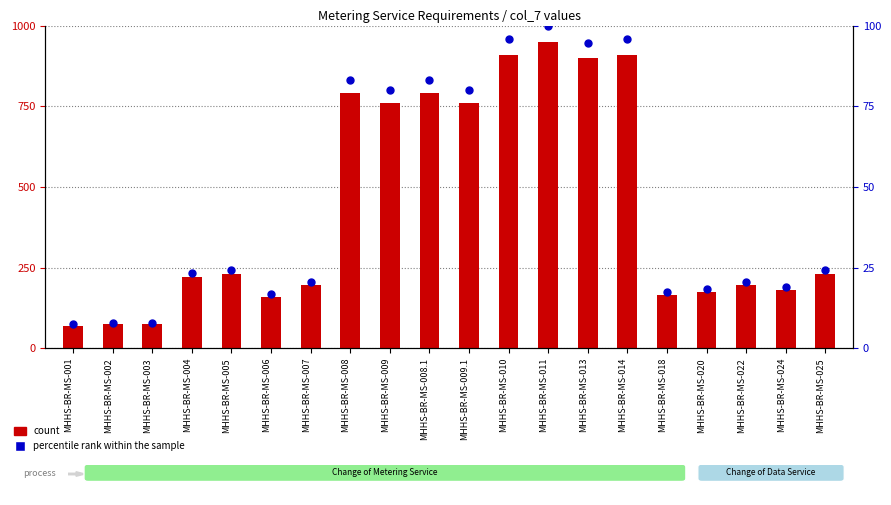

Which series has the largest total across all categories?

count